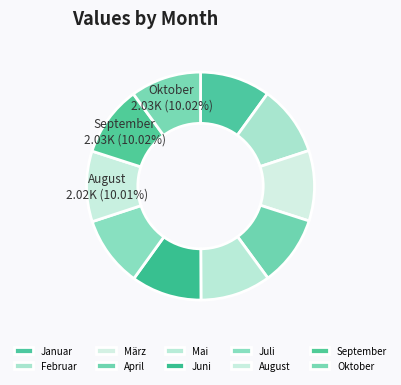

To the nearest percent, what portion does Oktober represent?

10%